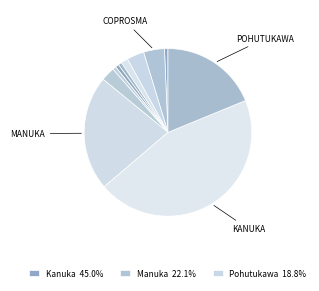

How many slices are in this pie chart?

11